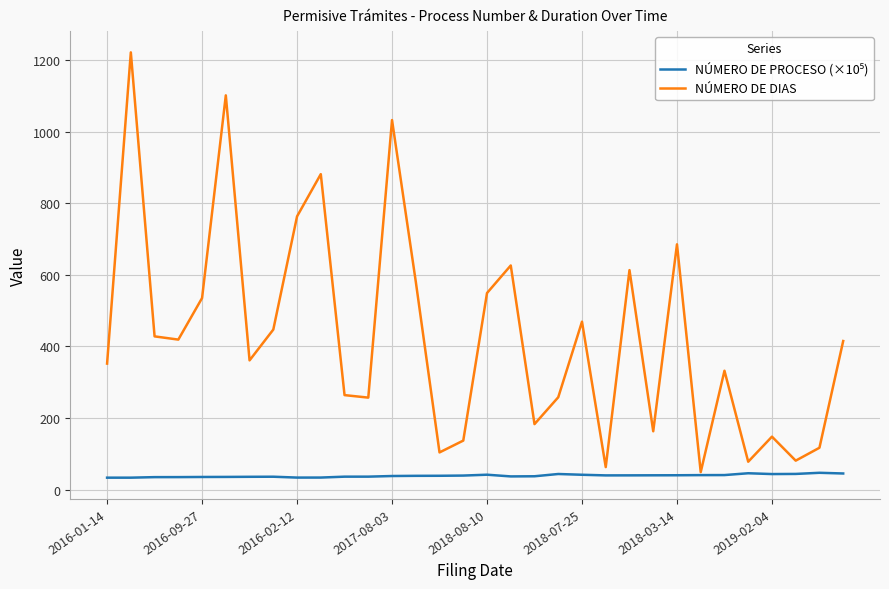

Which series has the largest range (max minus min)?

NÚMERO DE DIAS